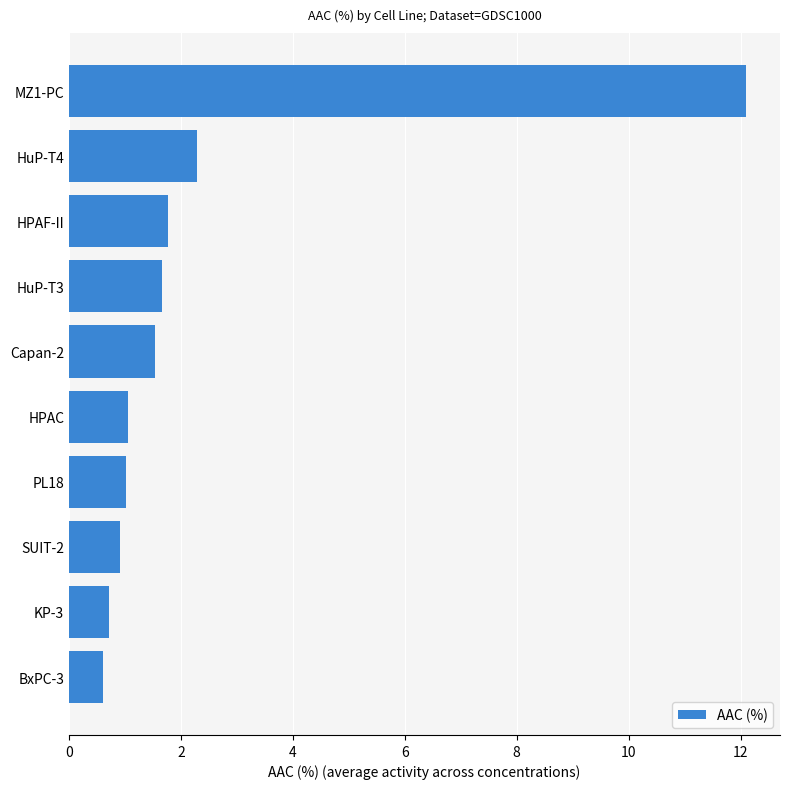

Which has a higher value, Capan-2 or HPAC?

Capan-2